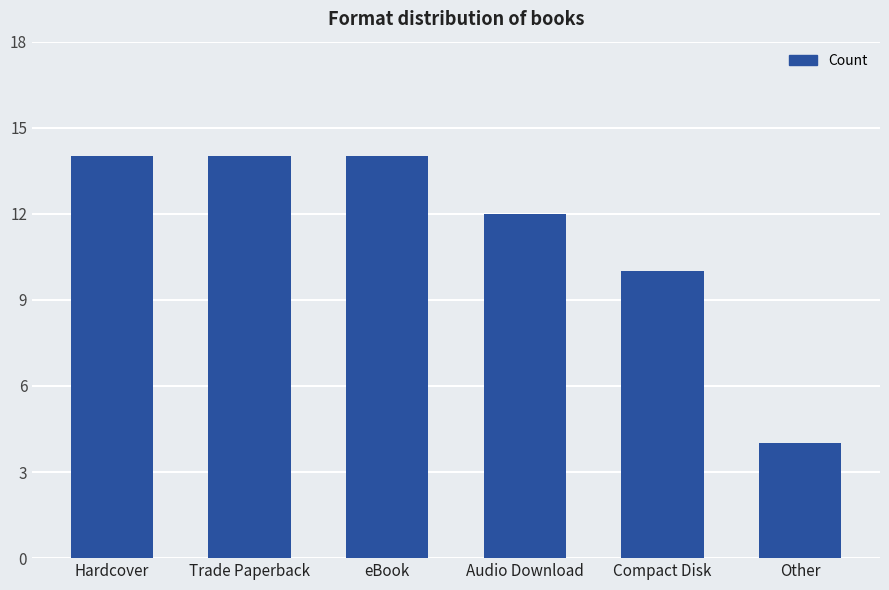

Reading right to left, extract all data points from this chart.

Other=4	Compact Disk=10	Audio Download=12	eBook=14	Trade Paperback=14	Hardcover=14